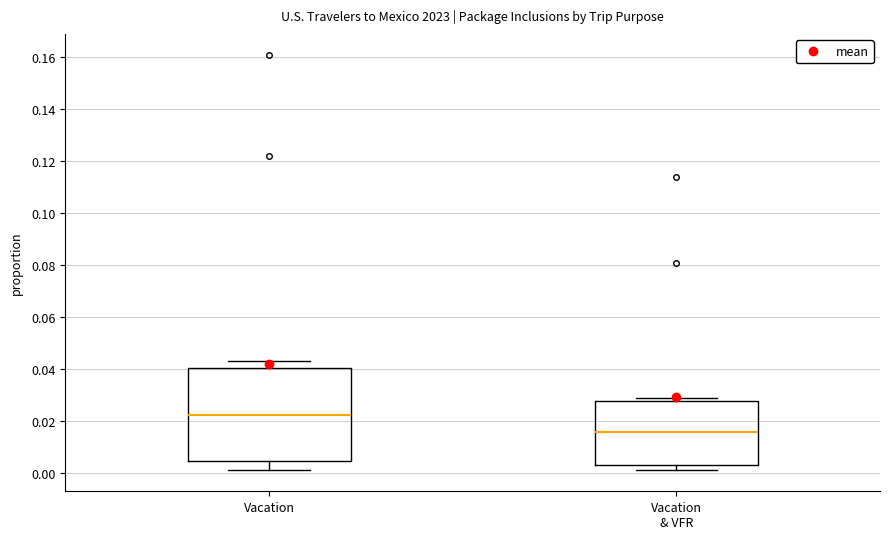

Reading left to right, read every box against the y-axis: the position of its median line, the range the box covers, and the ends of its whiskers. The values are not printed on the chart, so give them approximately, as read against the axis.

Vacation: median 0.022, box 0.004 to 0.040, whiskers 0.002 to 0.044
Vacation & VFR: median 0.016, box 0.004 to 0.028, whiskers 0.002 to 0.030